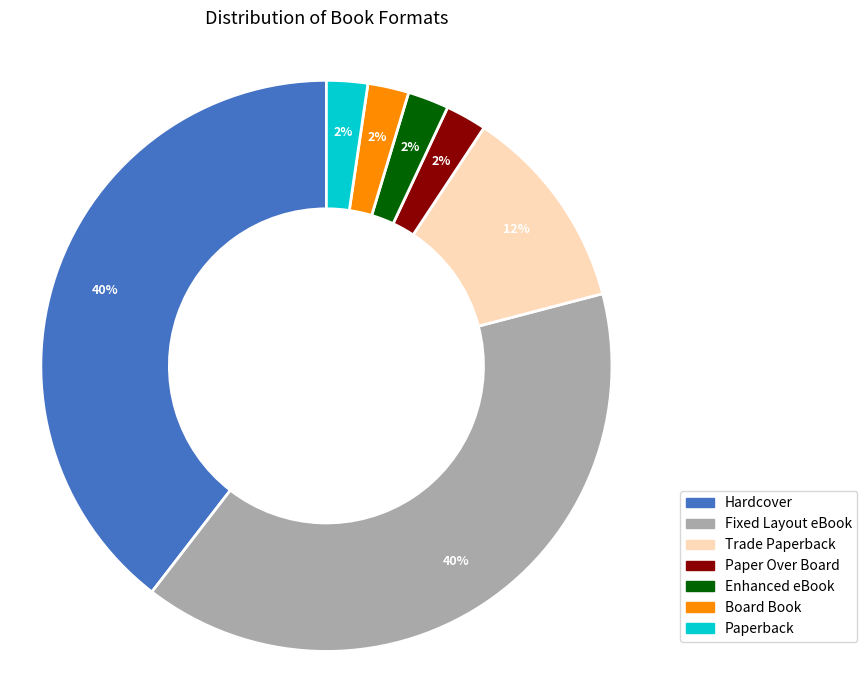

To the nearest percent, what is the difference between the Trade Paperback and Hardcover slice percentages?

28%